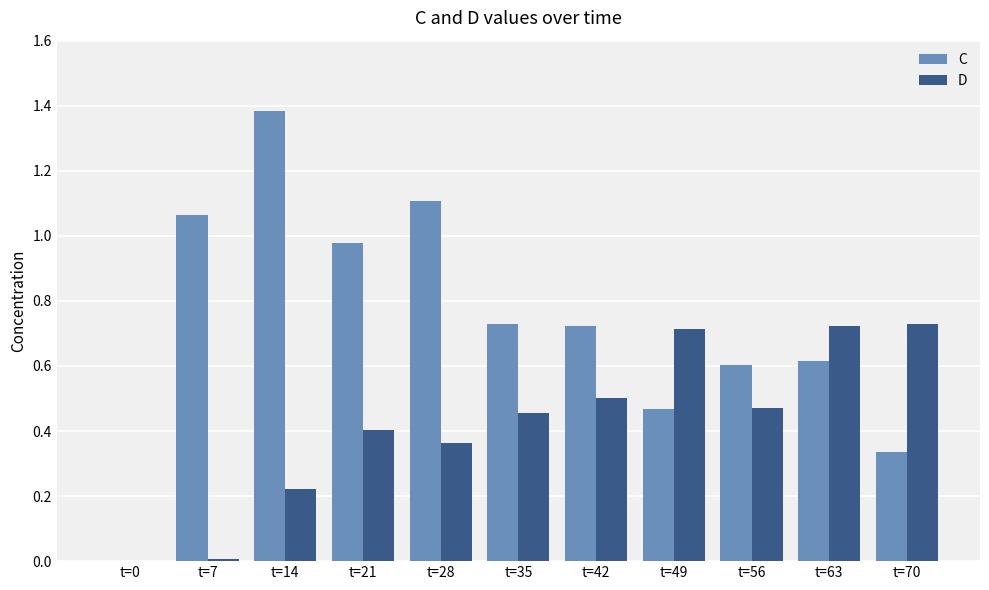

Which series changed the most between t=14 and t=56?

C